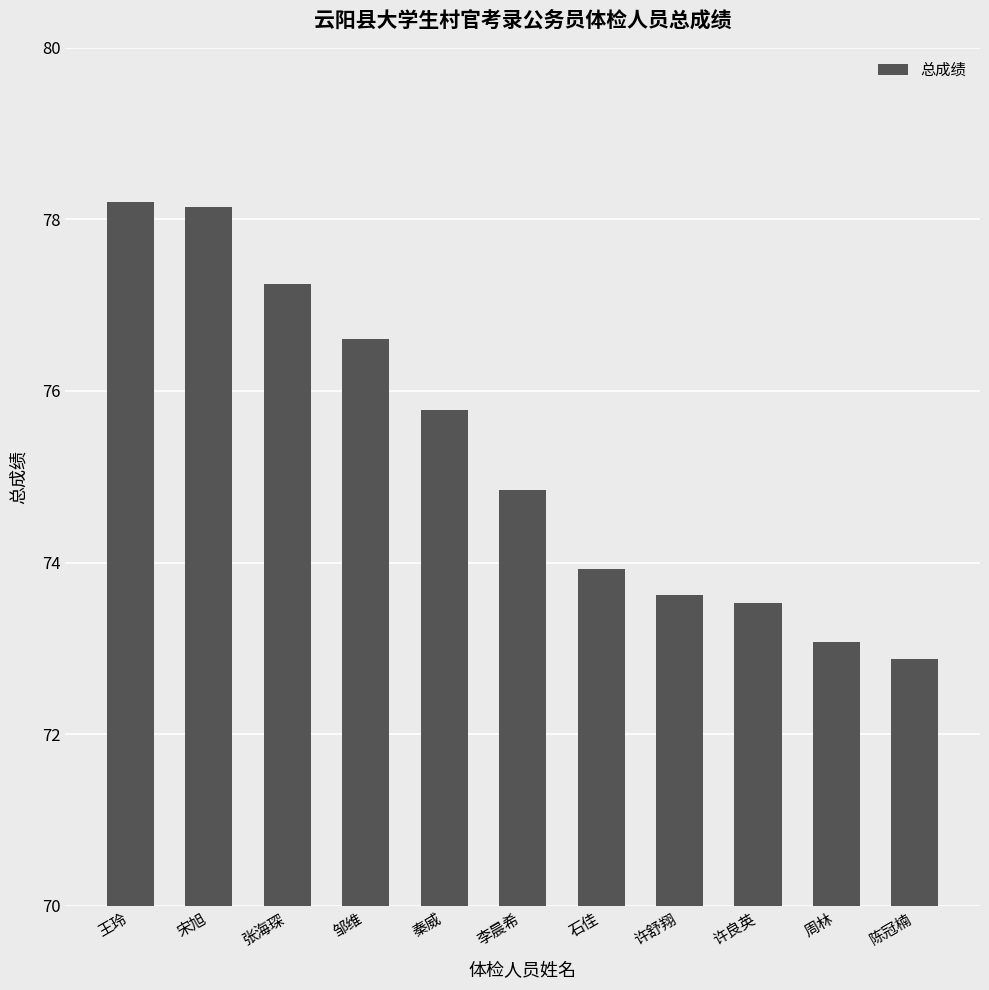

Which has a higher value, 周林 or 王玲?

王玲